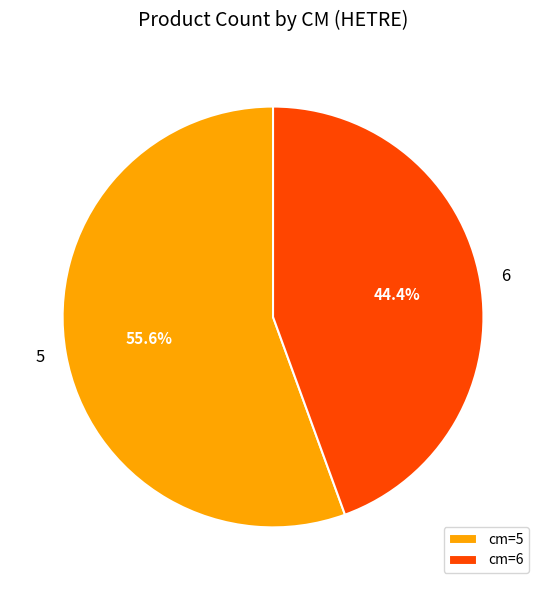

How many segments does this pie chart have?

2